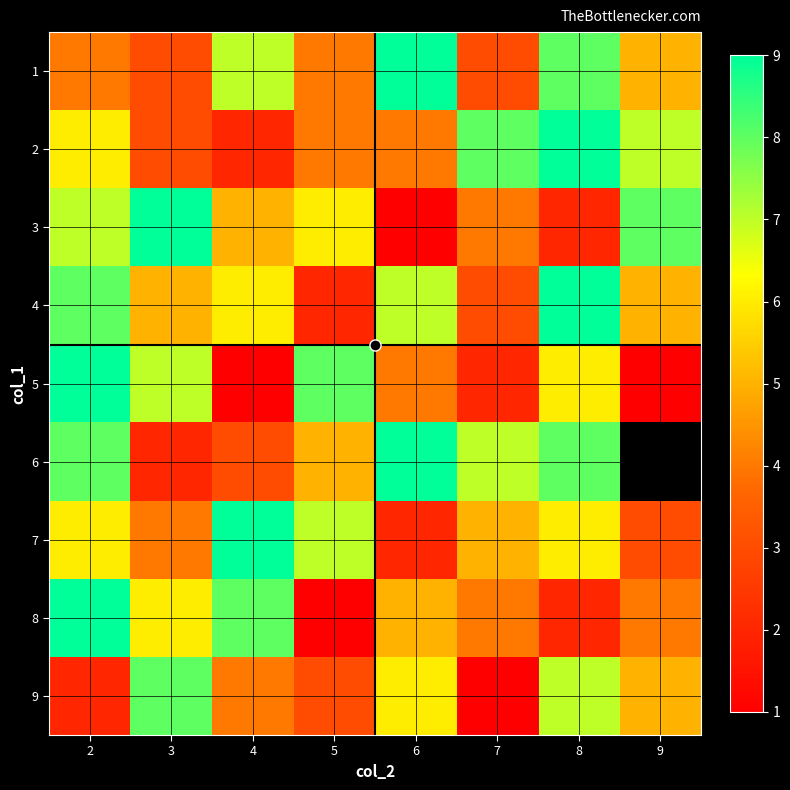

At which label is 9 closest to 4?

4